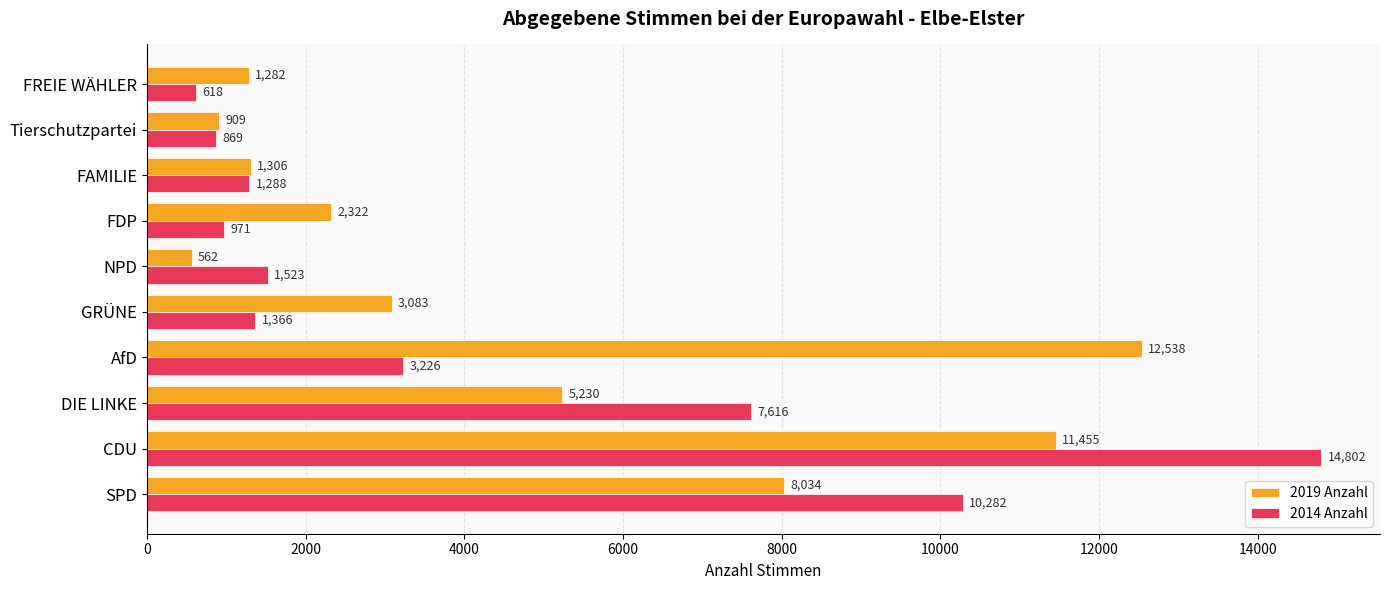

Which category has the highest value in the 2014 Anzahl series?

CDU